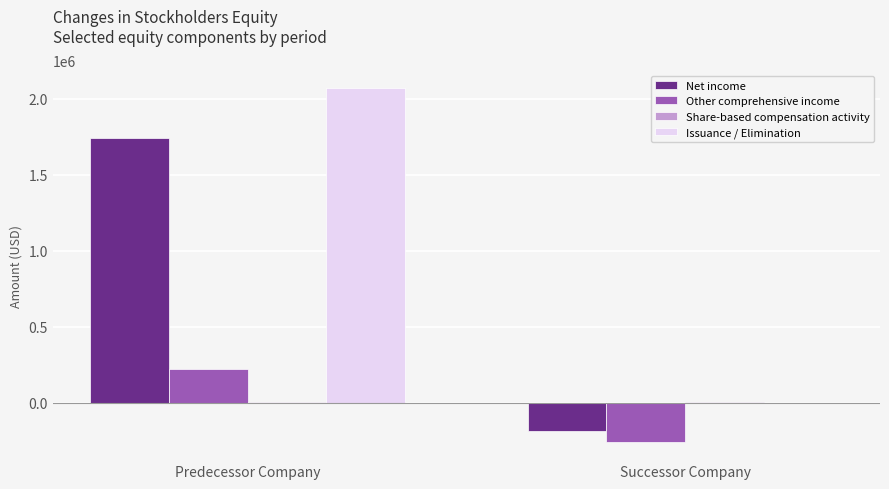

Between Predecessor Company and Successor Company, which series saw the biggest shift?

Issuance / Elimination